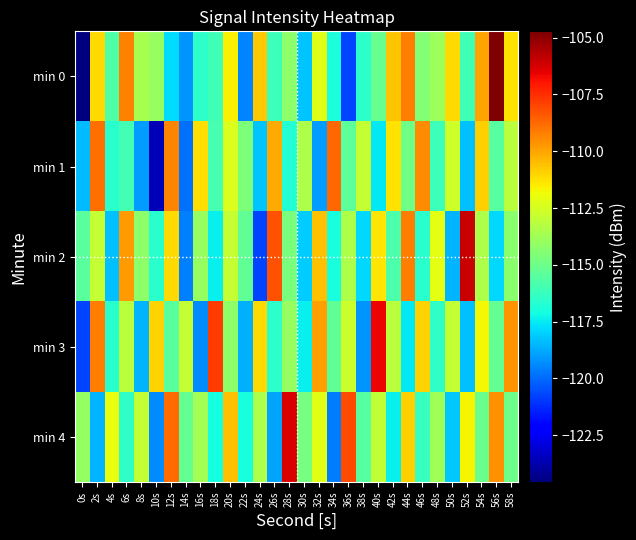

Reading right to left, extract all data points from this chart.

min 0: 58s=-111.3	56s=-104.7	54s=-110.0	52s=-116.1	50s=-111.1	48s=-113.9	46s=-114.4	44s=-109.2	42s=-110.7	40s=-115.2	38s=-116.5	36s=-120.8	34s=-117.0	32s=-112.2	30s=-118.2	28s=-114.2	26s=-116.2	24s=-110.7	22s=-119.5	20s=-111.6	18s=-116.1	16s=-116.5	14s=-119.2	12s=-117.8	10s=-114.0	8s=-113.6	6s=-109.3	4s=-115.7	2s=-111.1	0s=-124.6
min 1: 58s=-113.1	56s=-115.6	54s=-110.9	52s=-118.3	50s=-112.7	48s=-116.1	46s=-109.5	44s=-114.9	42s=-111.2	40s=-117.6	38s=-112.9	36s=-115.3	34s=-108.7	32s=-119.0	30s=-113.5	28s=-116.8	26s=-110.1	24s=-118.2	22s=-114.6	20s=-112.3	18s=-115.9	16s=-111.2	14s=-119.9	12s=-109.3	10s=-123.6	8s=-119.1	6s=-116.0	4s=-116.6	2s=-108.9	0s=-118.4
min 2: 58s=-114.3	56s=-117.9	54s=-113.4	52s=-106.0	50s=-118.5	48s=-112.1	46s=-116.7	44s=-109.2	42s=-115.8	40s=-111.3	38s=-117.9	36s=-113.4	34s=-117.0	32s=-110.5	30s=-118.1	28s=-114.7	26s=-108.2	24s=-120.8	22s=-115.3	20s=-112.9	18s=-117.4	16s=-114.0	14s=-119.5	12s=-111.1	10s=-116.7	8s=-114.2	6s=-109.8	4s=-118.3	2s=-112.9	0s=-115.4
min 3: 58s=-109.7	56s=-115.2	54s=-111.8	52s=-118.3	50s=-112.9	48s=-116.4	46s=-111.0	44s=-117.5	42s=-113.1	40s=-106.7	38s=-119.2	36s=-112.8	34s=-115.3	32s=-109.9	30s=-117.4	28s=-114.0	26s=-116.5	24s=-111.1	22s=-118.7	20s=-114.2	18s=-107.8	16s=-119.3	14s=-112.9	12s=-115.4	10s=-111.0	8s=-118.5	6s=-113.1	4s=-116.7	2s=-109.2	0s=-120.8
min 4: 58s=-115.0	56s=-109.5	54s=-115.1	52s=-111.7	50s=-118.2	48s=-113.8	46s=-116.3	44s=-110.9	42s=-117.4	40s=-113.0	38s=-115.5	36s=-108.1	34s=-119.7	32s=-112.2	30s=-114.8	28s=-106.3	26s=-118.9	24s=-113.4	22s=-117.0	20s=-110.5	18s=-117.1	16s=-113.7	14s=-115.2	12s=-108.8	10s=-119.3	8s=-112.9	6s=-116.4	4s=-112.0	2s=-118.5	0s=-114.1